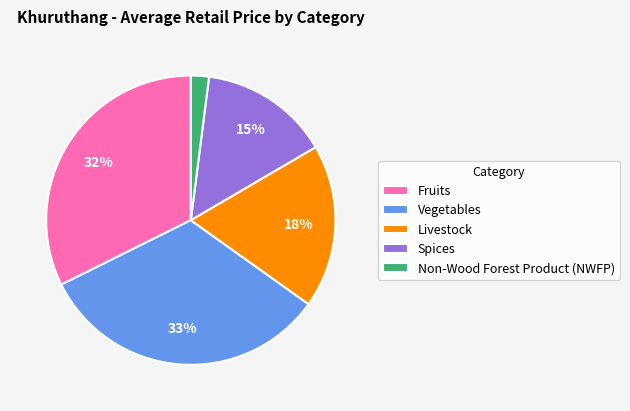

To the nearest percent, what percentage of the pie is Livestock?

18%